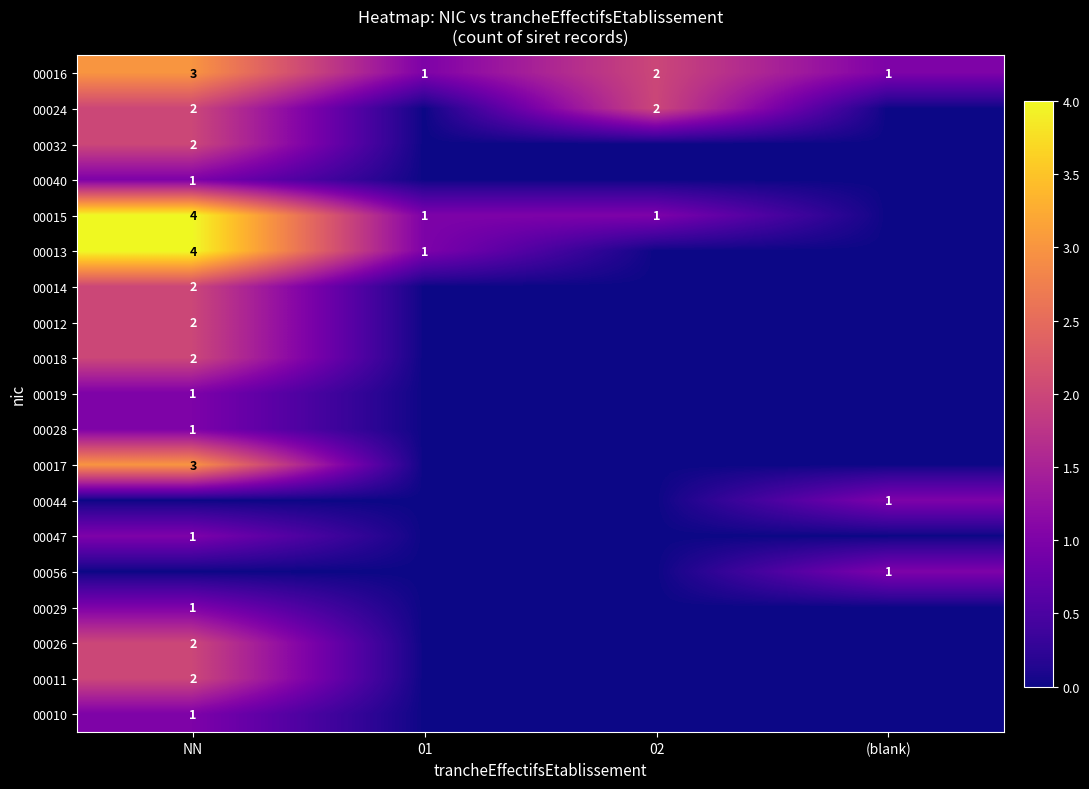

True or false: 00019 has a value of 1 at NN.

True